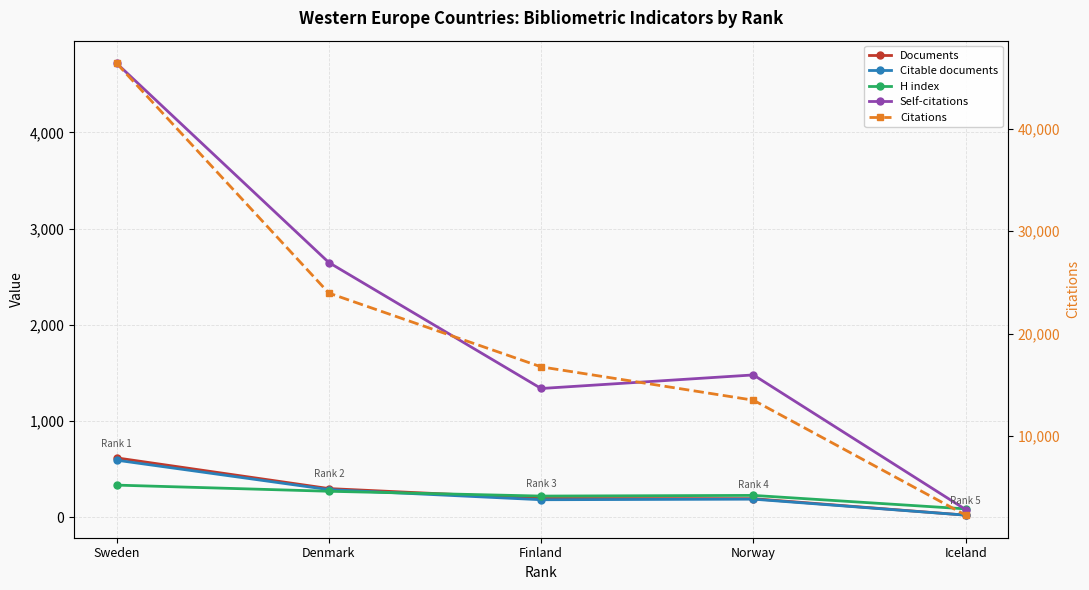

Which label corresponds to the smallest value in the chart?

Iceland